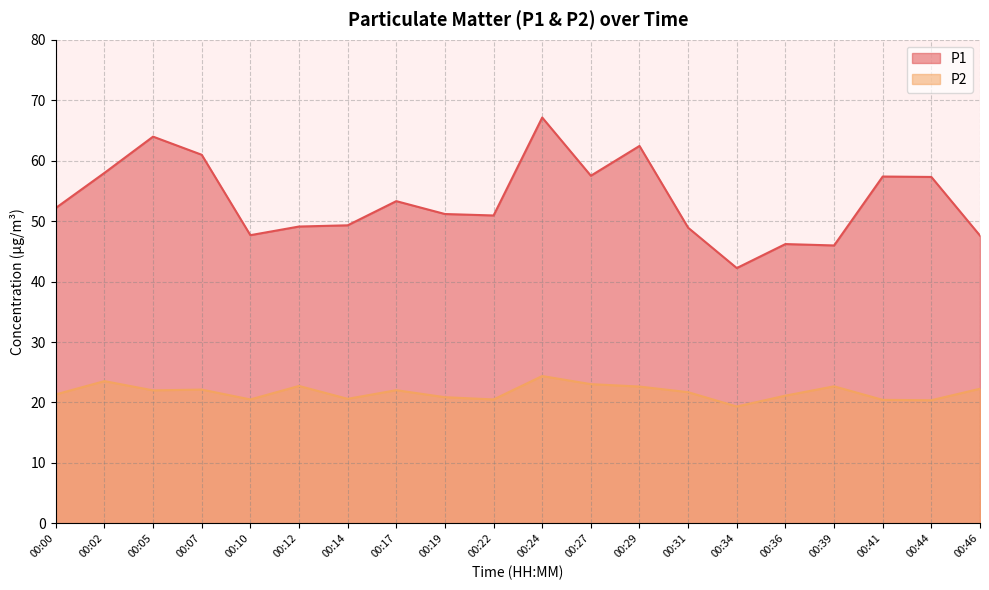

What is the minimum value shown in the chart?

19.3